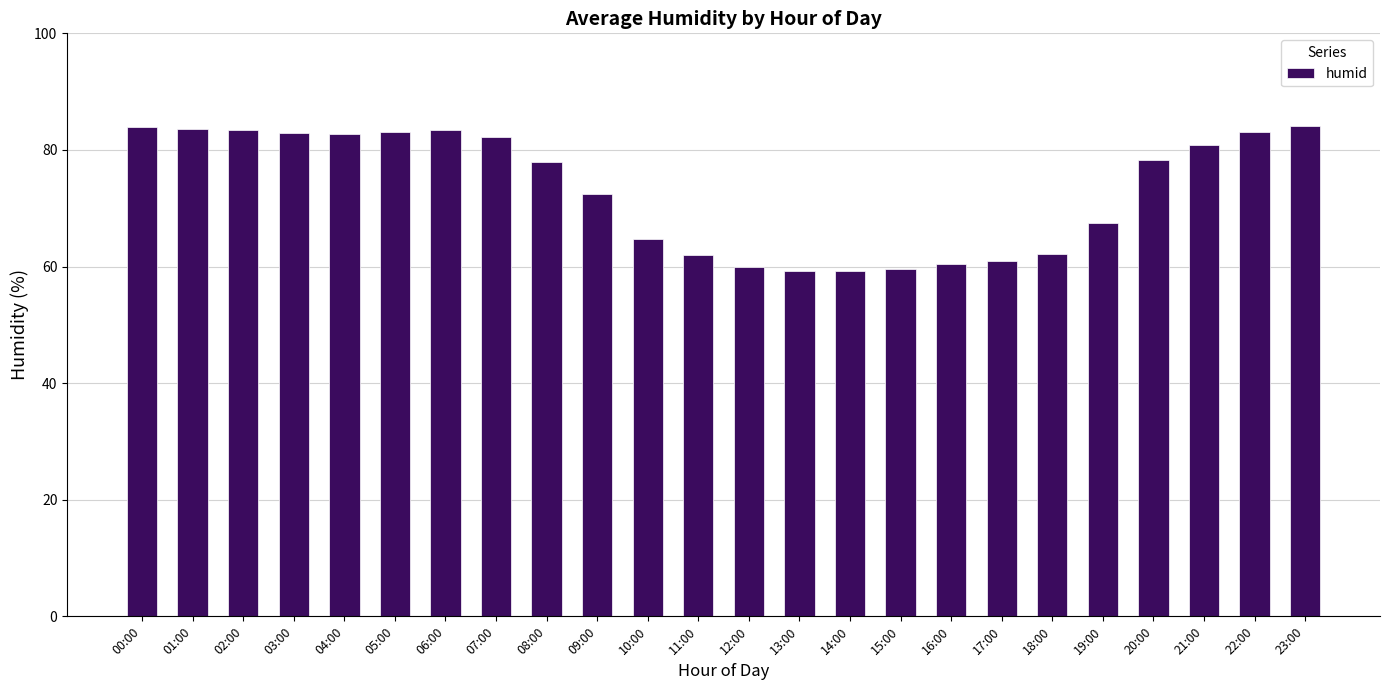

The value at 01:00 is 37.9. True or false?

False